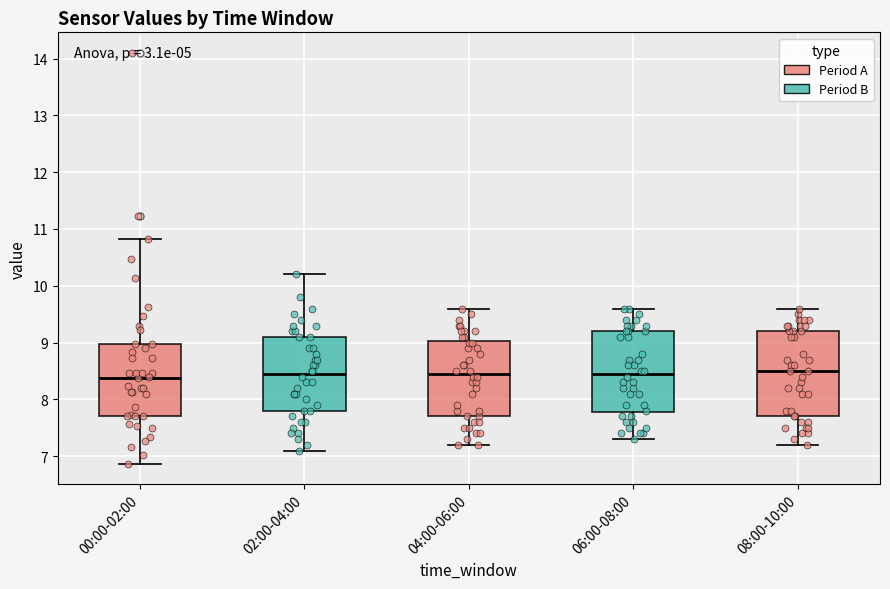

Reading left to right, transcribe this box plot: for each box, give where its median line is, the range the box spans, and where its two whiskers end, as read against the y-axis. The values are not printed on the chart, so give them approximately, as read against the axis.

00:00-02:00: median 8.4, box 7.7 to 9.0, whiskers 6.9 to 10.8
02:00-04:00: median 8.5, box 7.8 to 9.1, whiskers 7.1 to 10.2
04:00-06:00: median 8.5, box 7.7 to 9.0, whiskers 7.2 to 9.6
06:00-08:00: median 8.5, box 7.8 to 9.2, whiskers 7.3 to 9.6
08:00-10:00: median 8.5, box 7.7 to 9.2, whiskers 7.2 to 9.6